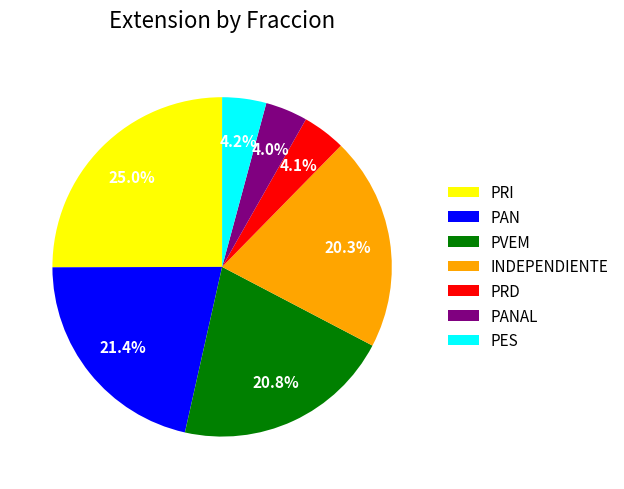

Is PRI the majority of the pie?

No